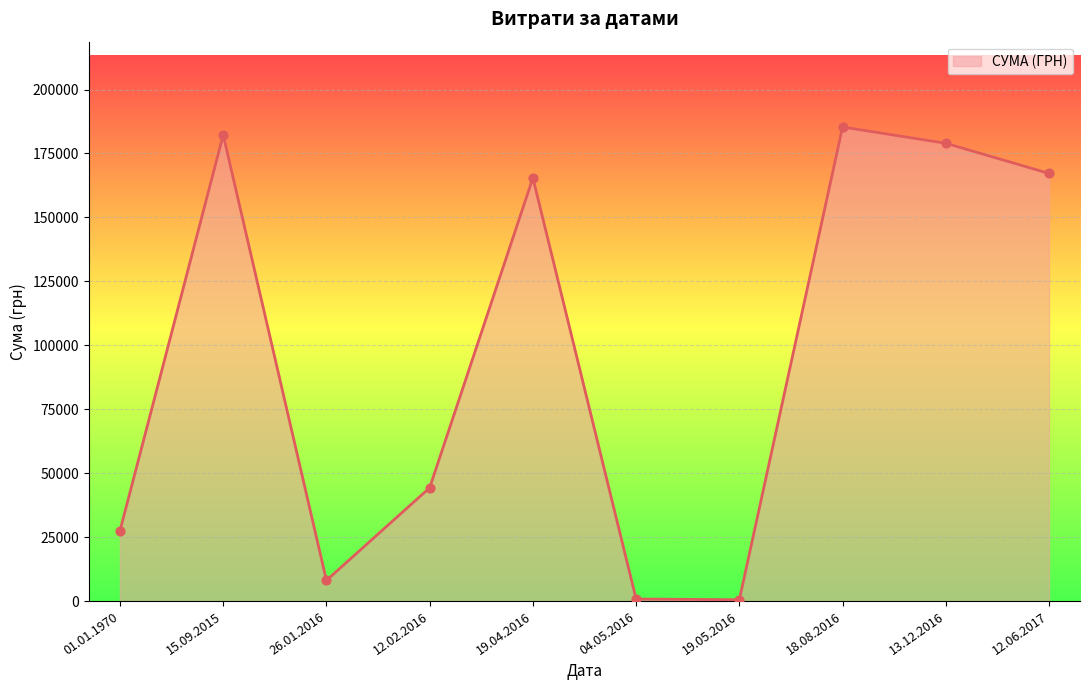

What is the change in value from 01.01.1970 to 26.01.2016?

-19394.1